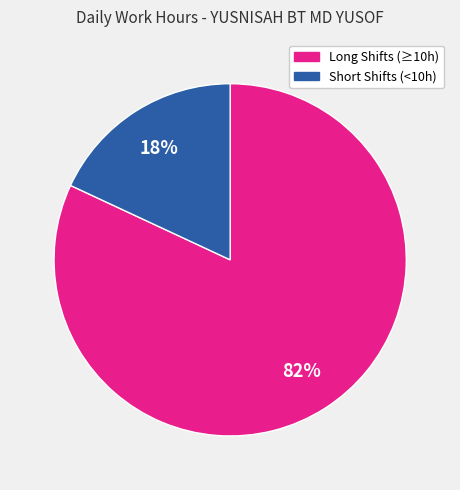

To the nearest percent, what is the average slice percentage?

50%